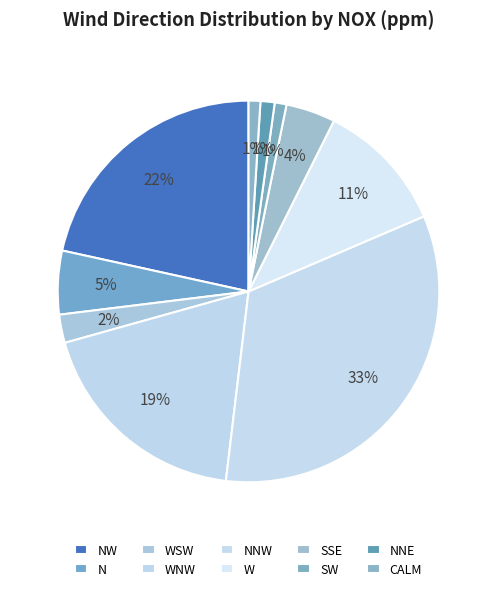

What is the smallest slice in the pie chart?

SW